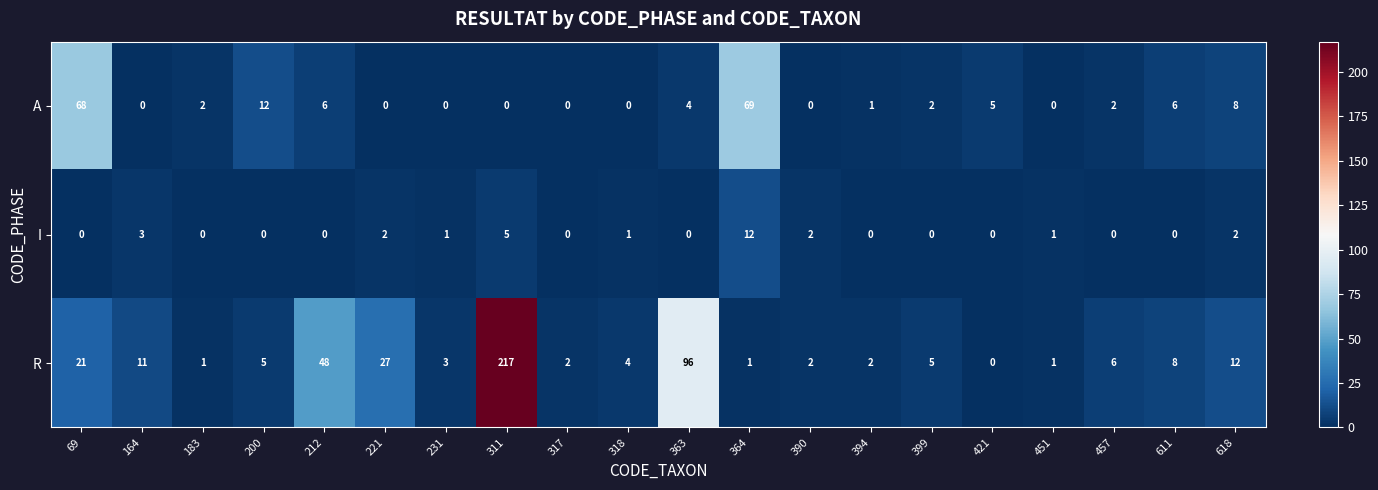

At which category is the sum across all series the highest?

311